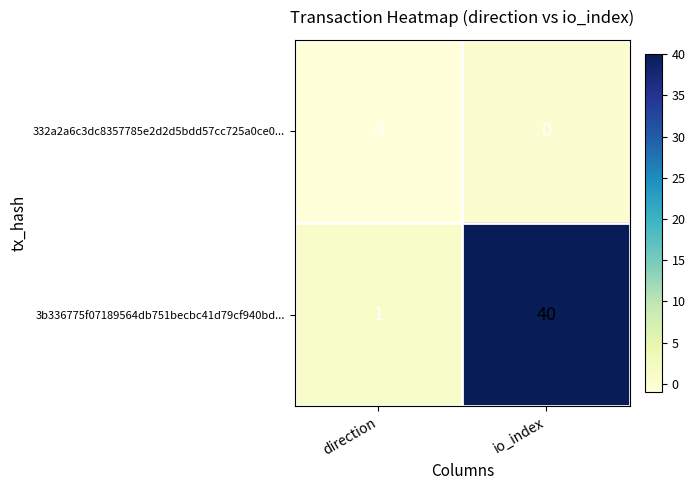

What is the difference between the maximum and minimum values in the 3b336775f07189564db751becbc41d79cf940bd... series?

39